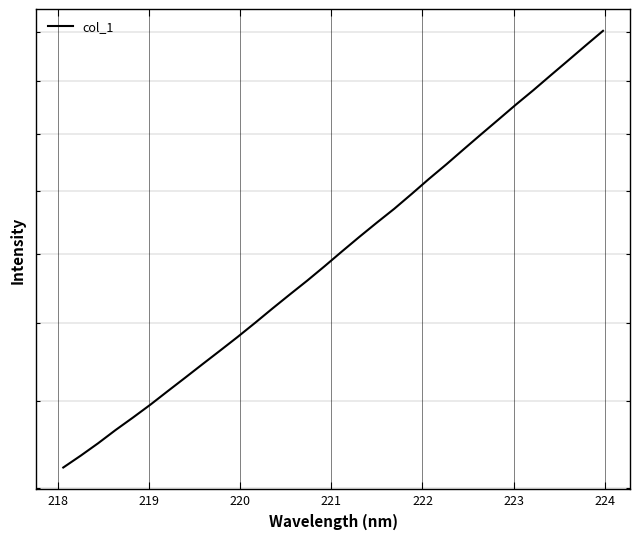

True or false: there are more than 2 points higher than both neighbors.

False